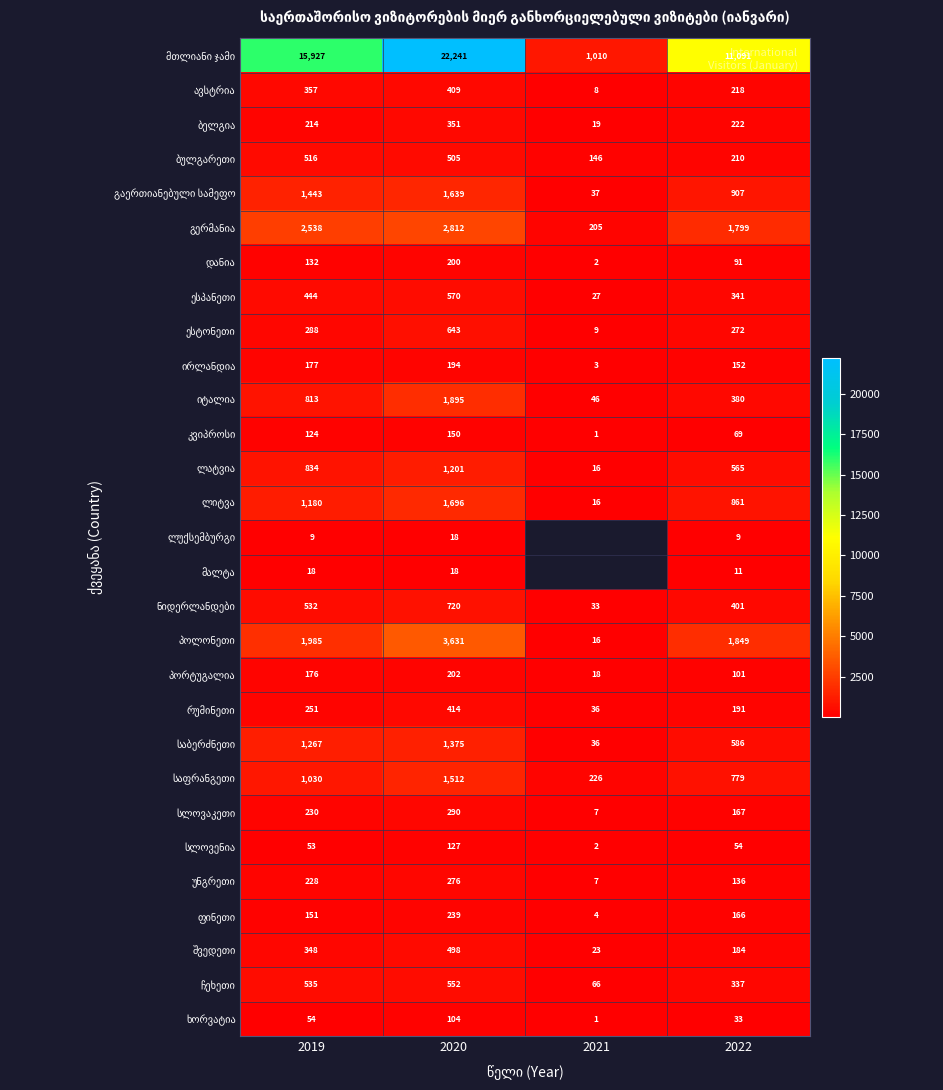

What is the total value across all series at 2022?

22182